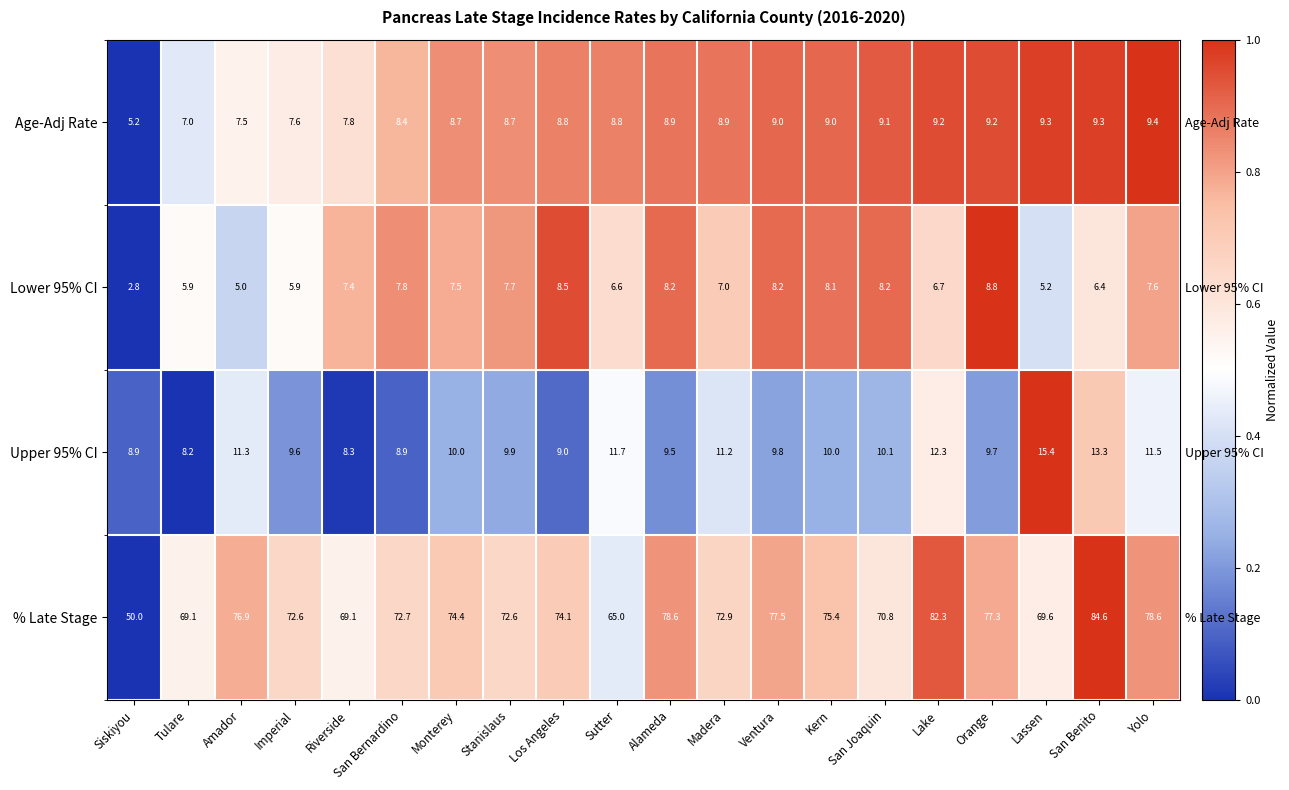

List the labels in order of % Late Stage value, smallest first.

Siskiyou, Sutter, Tulare, Riverside, Lassen, San Joaquin, Imperial, Stanislaus, San Bernardino, Madera, Los Angeles, Monterey, Kern, Amador, Orange, Ventura, Alameda, Yolo, Lake, San Benito